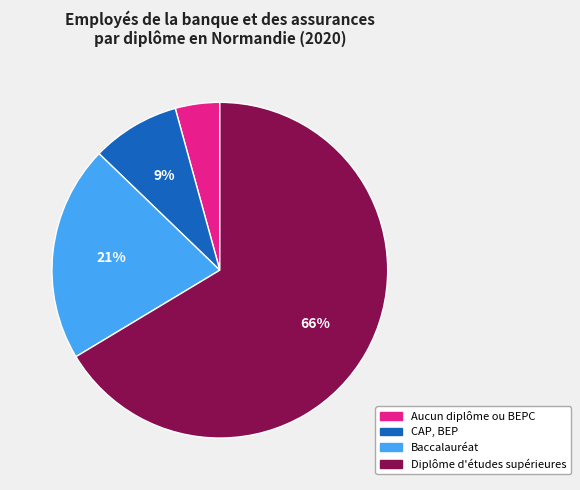

To the nearest percent, what is the combined percentage of Baccalauréat and Aucun diplôme ou BEPC?

25%